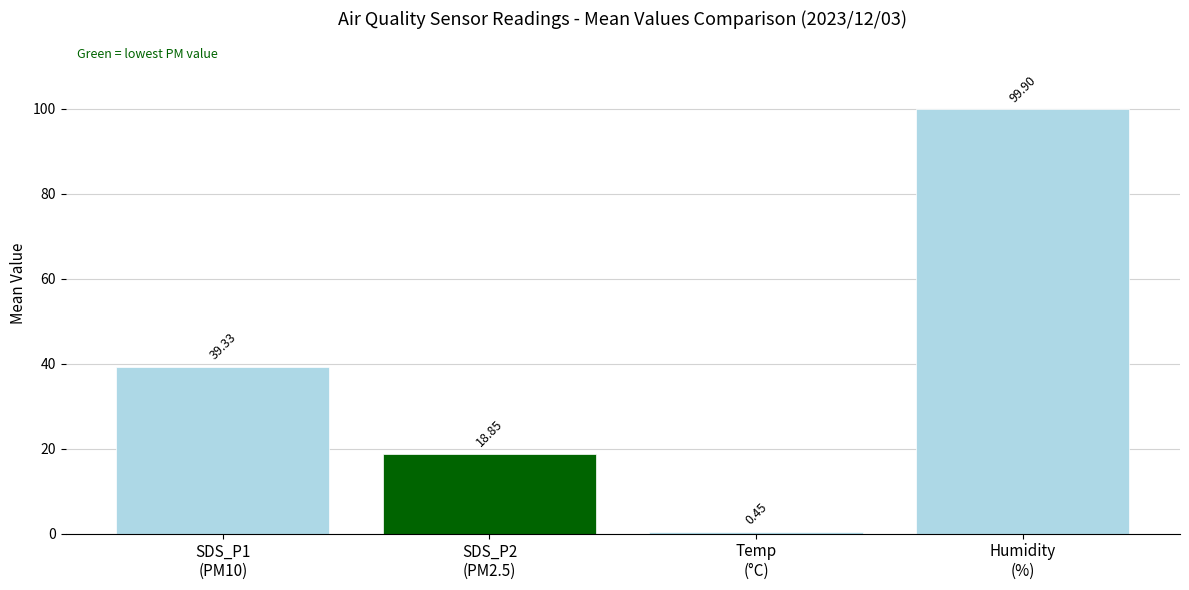

What position from the right is SDS_P2
(PM2.5)?

3